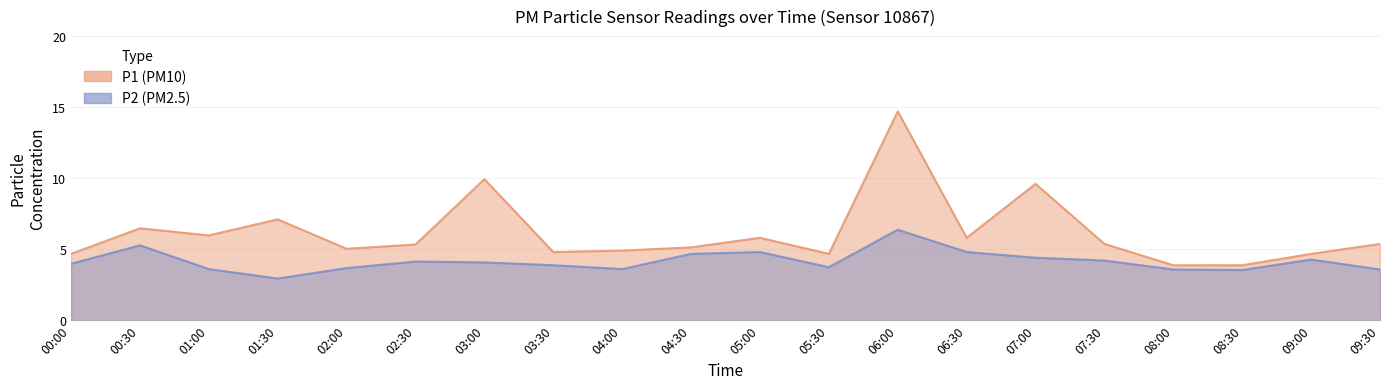

Rank the series at 02:00 from lowest to highest value.

P2, P1